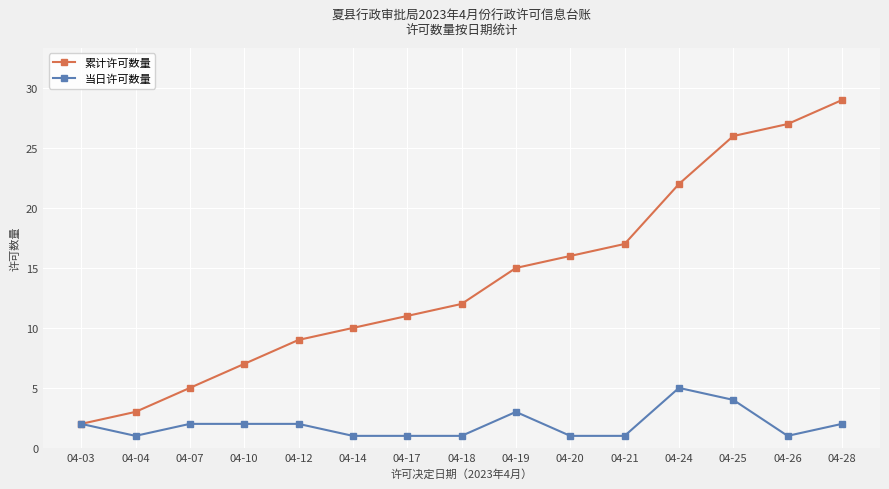

At 04-12, list the series in order from largest to smallest.

累计许可数量, 当日许可数量